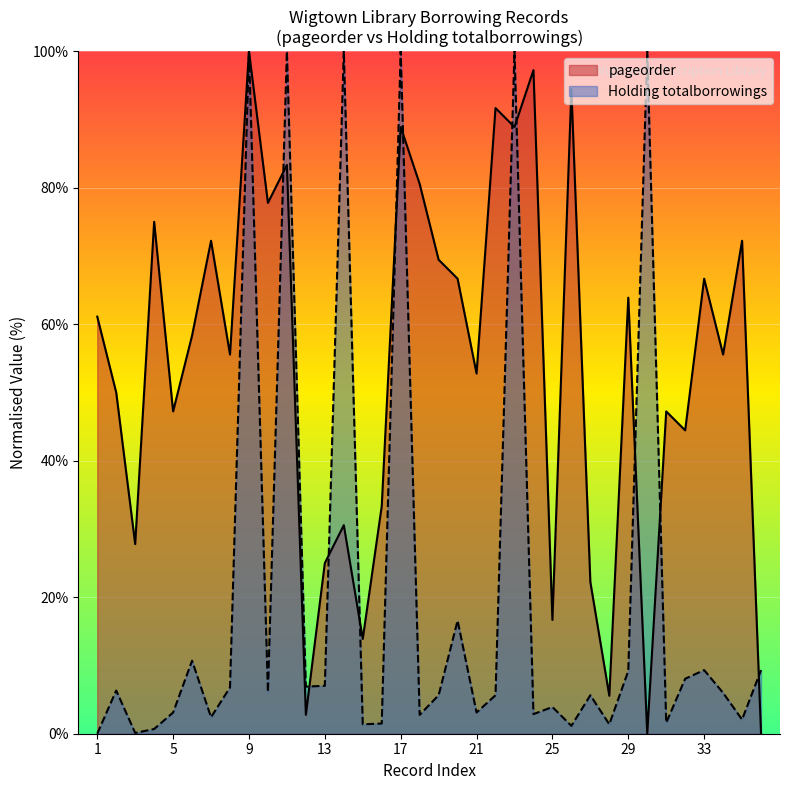

Which series has the largest range (max minus min)?

pageorder